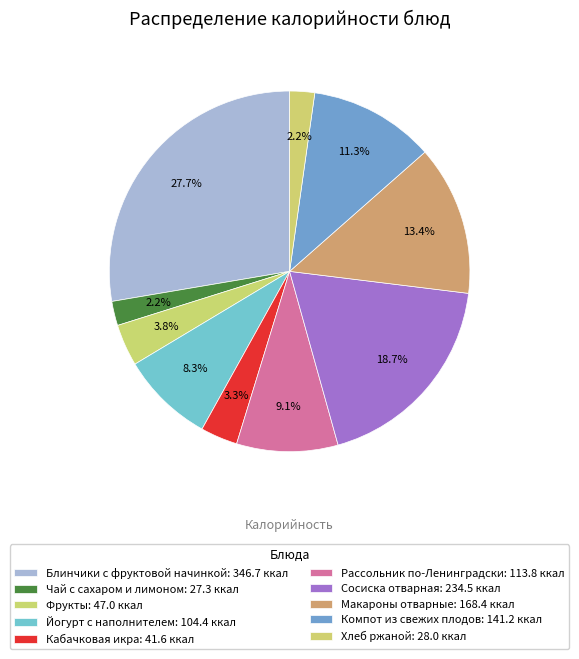

Count the number of slices in the pie.

10